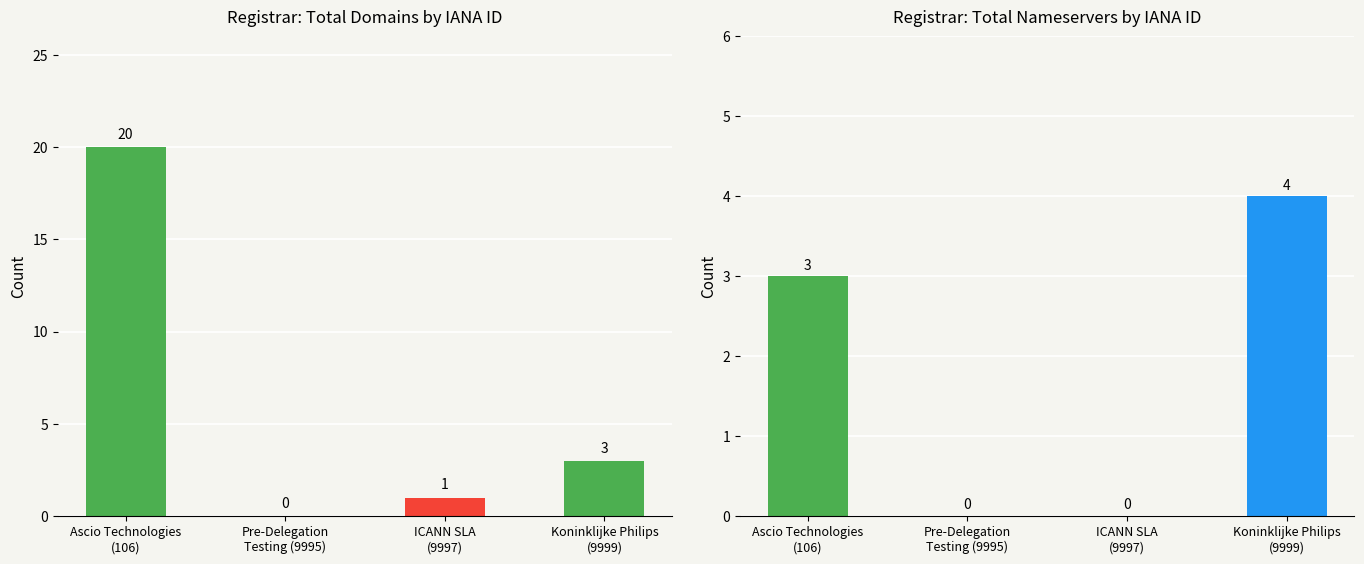

What is the difference between the highest and lowest values at Koninklijke Philips
(9999)?

1